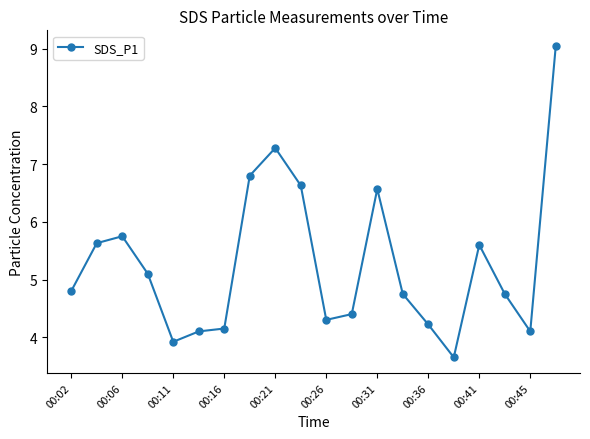

What is the value of the 17th point from the left?

5.6